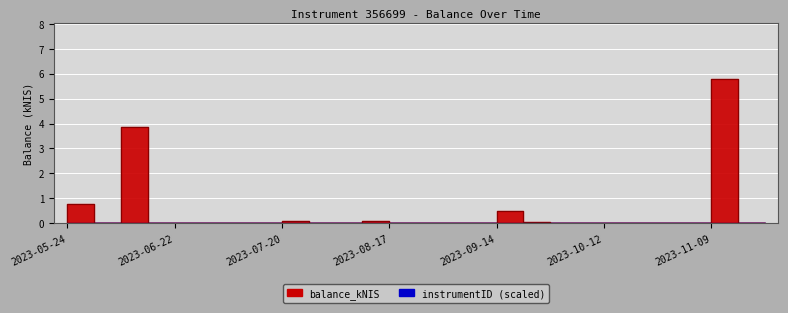

At which category does the chart reach its minimum across all series?

2023-06-08